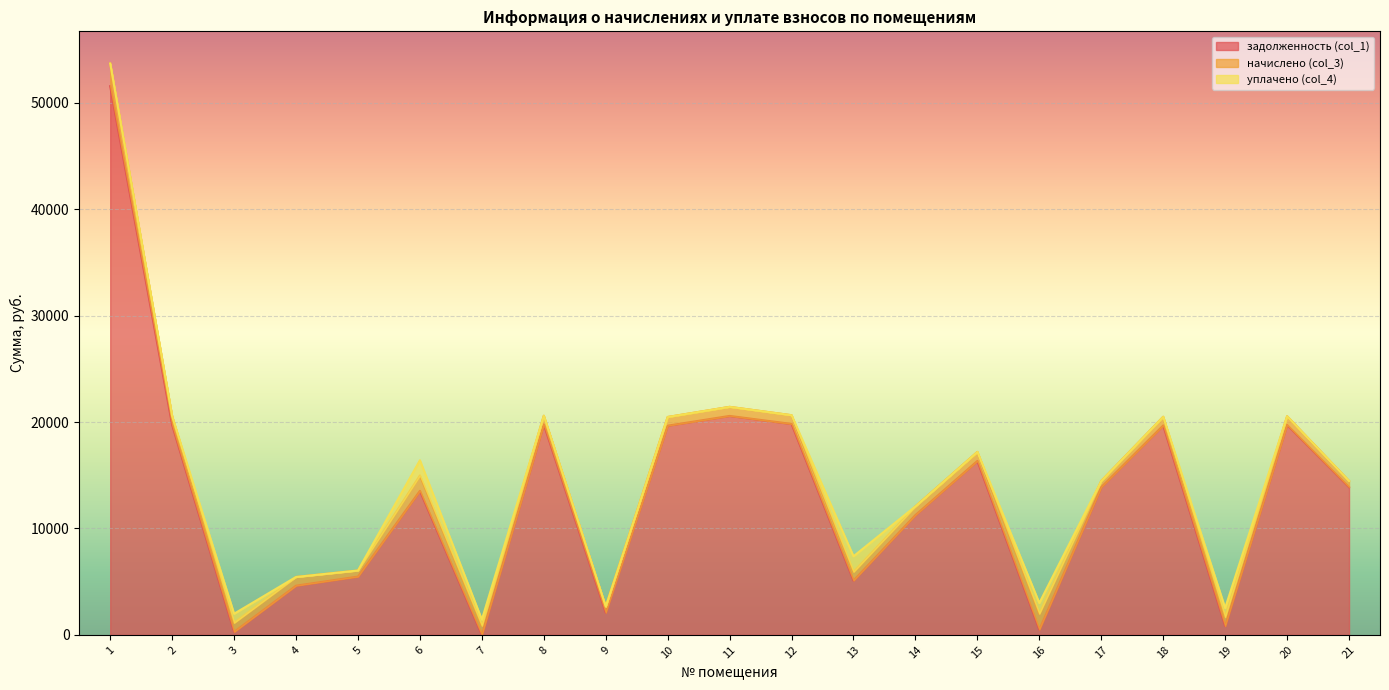

What is the sum of the уплачено (col_4) values at 19 and 11?

847.8